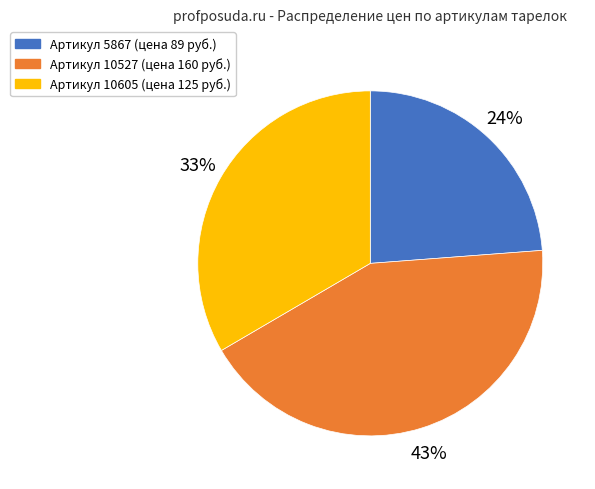

To the nearest percent, what is the difference between the largest and smallest slice percentages?

19%